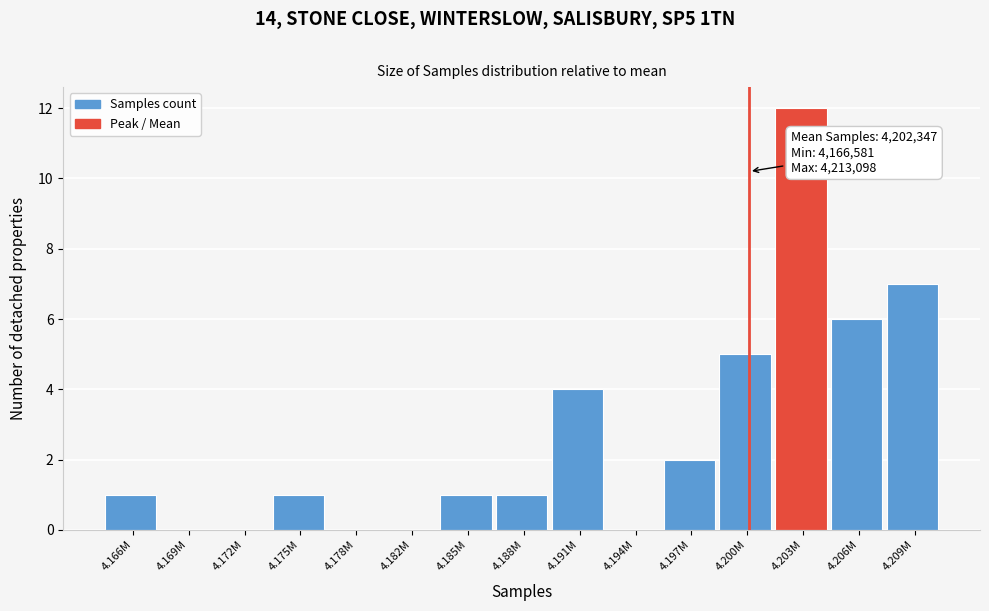

Reading left to right, what are all the values shown in this chart?

4.166M=1	4.169M=0	4.172M=0	4.175M=1	4.178M=0	4.182M=0	4.185M=1	4.188M=1	4.191M=4	4.194M=0	4.197M=2	4.200M=5	4.203M=12	4.206M=6	4.209M=7